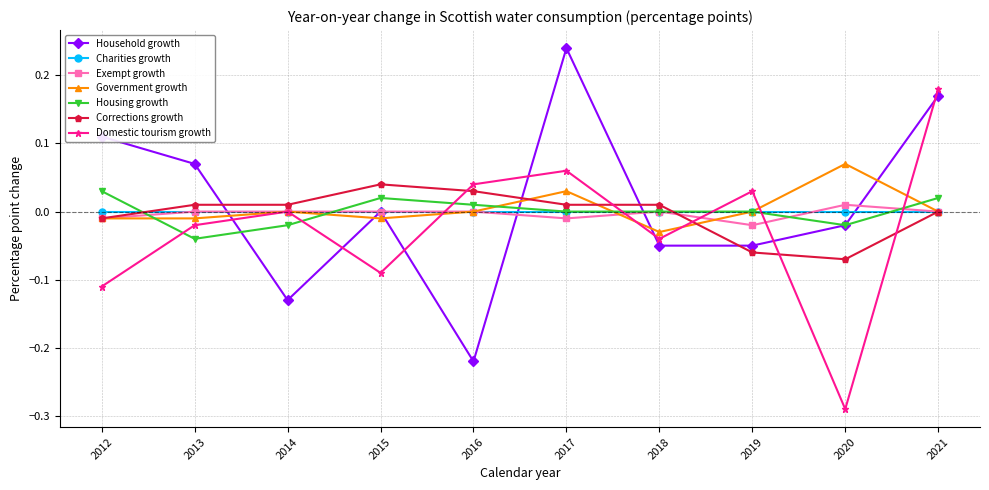

How many times do Corrections growth and Housing growth cross each other?

2